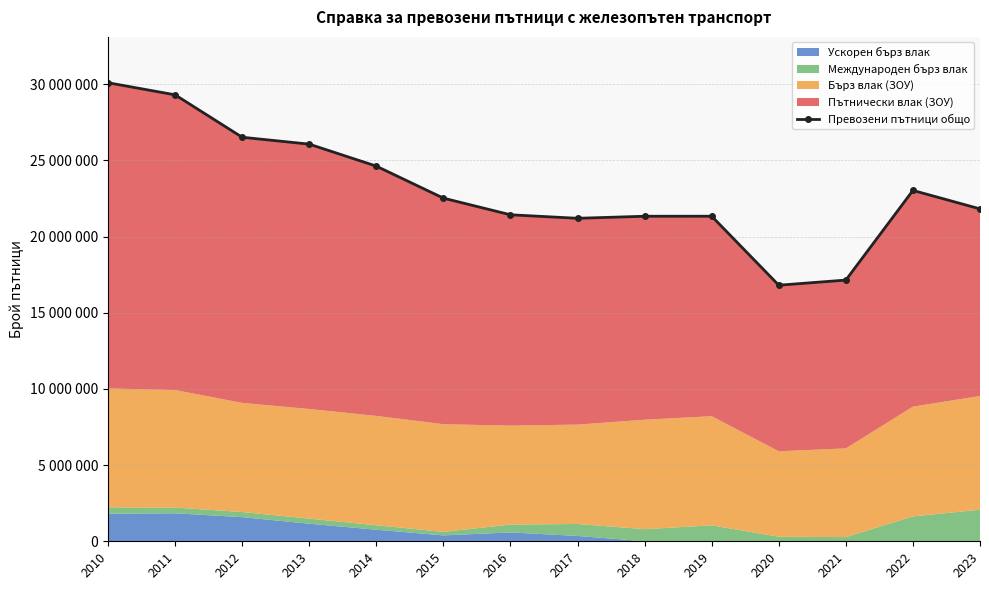

Reading left to right, list all the values displayed in this chart.

30101901	29308204	26523181	26071404	24627213	22526258	21433529	21203177	21337726	21339505	16810480	17147277	23033358	21821494